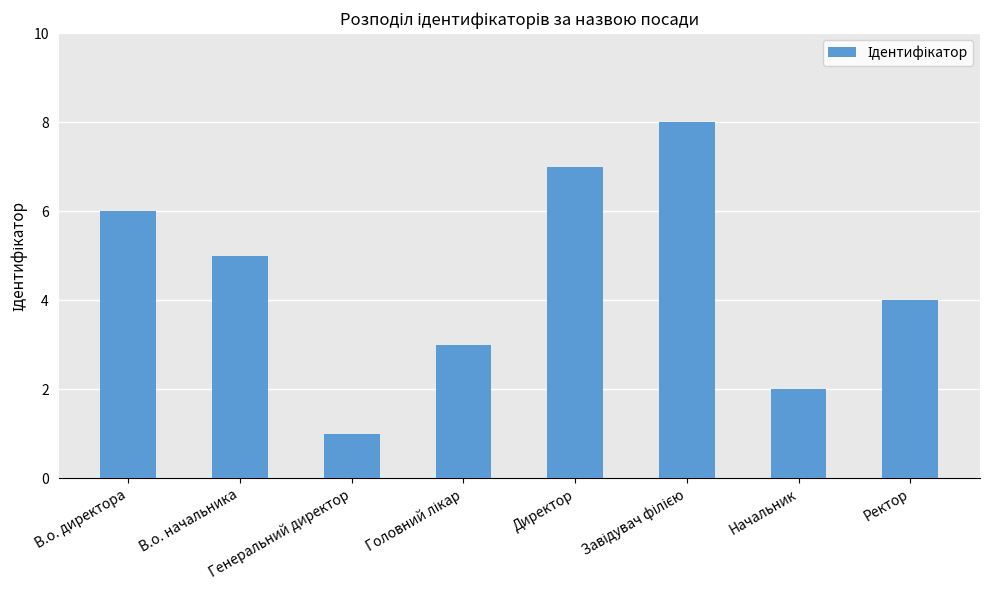

What is the greatest value displayed?

8